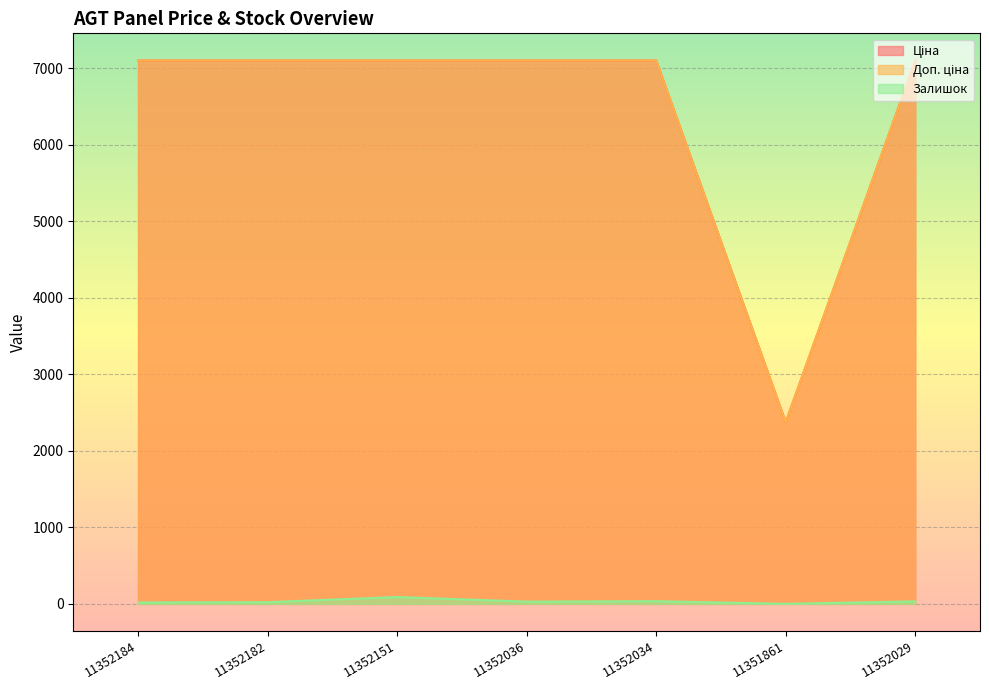

Where does the Залишок series first go above 29?

11352151